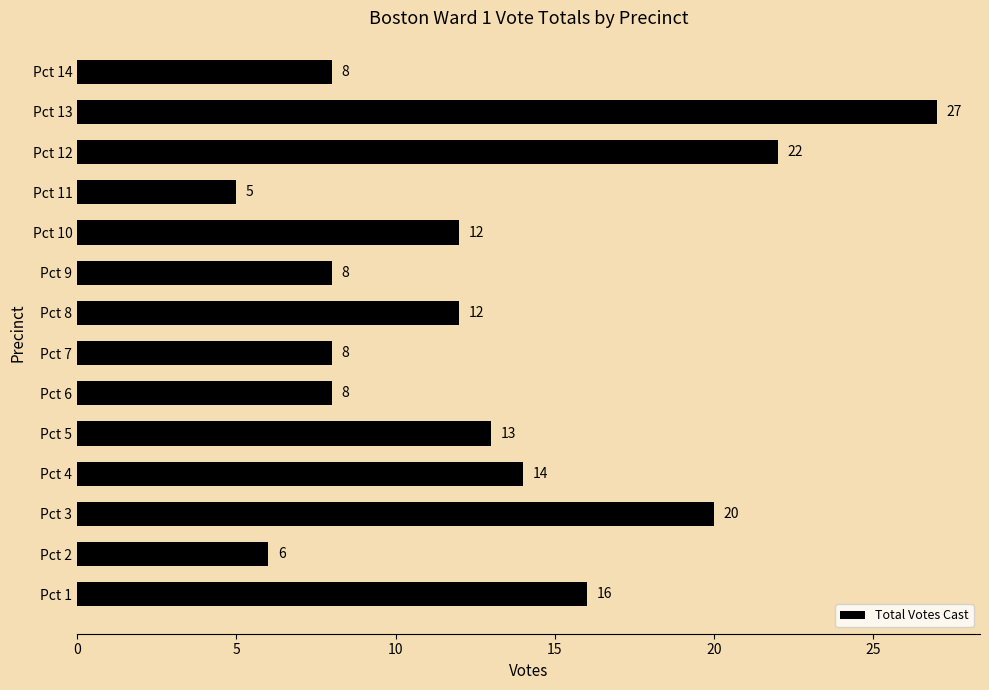

Which category has the highest value across all series?

Pct 13